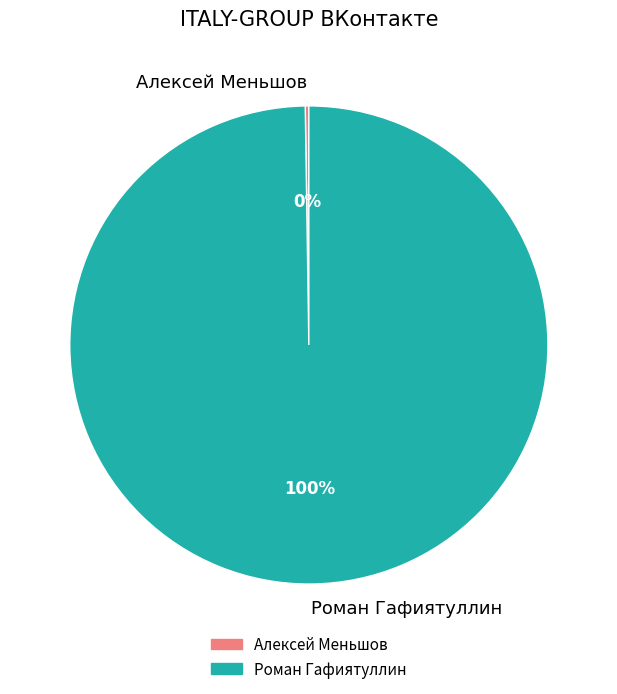

To the nearest percent, what percentage of the pie is Роман Гафиятуллин?

100%